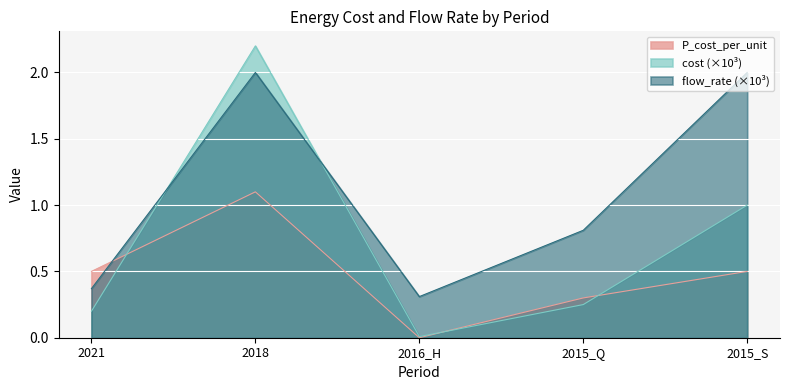

How many intersections are there between cost and P_cost_per_unit?

3